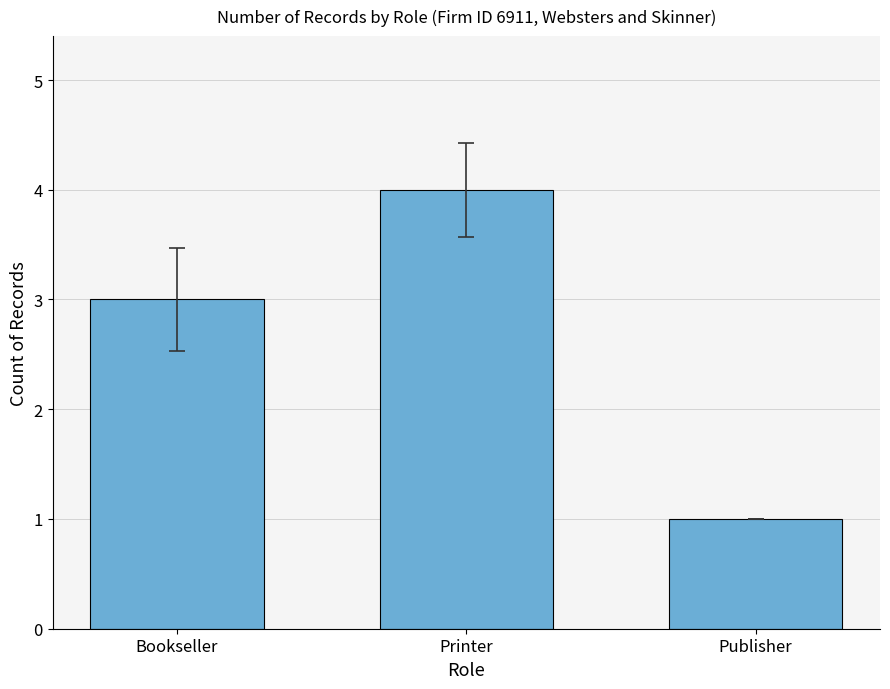

List the labels in order of value, smallest first.

Publisher, Bookseller, Printer